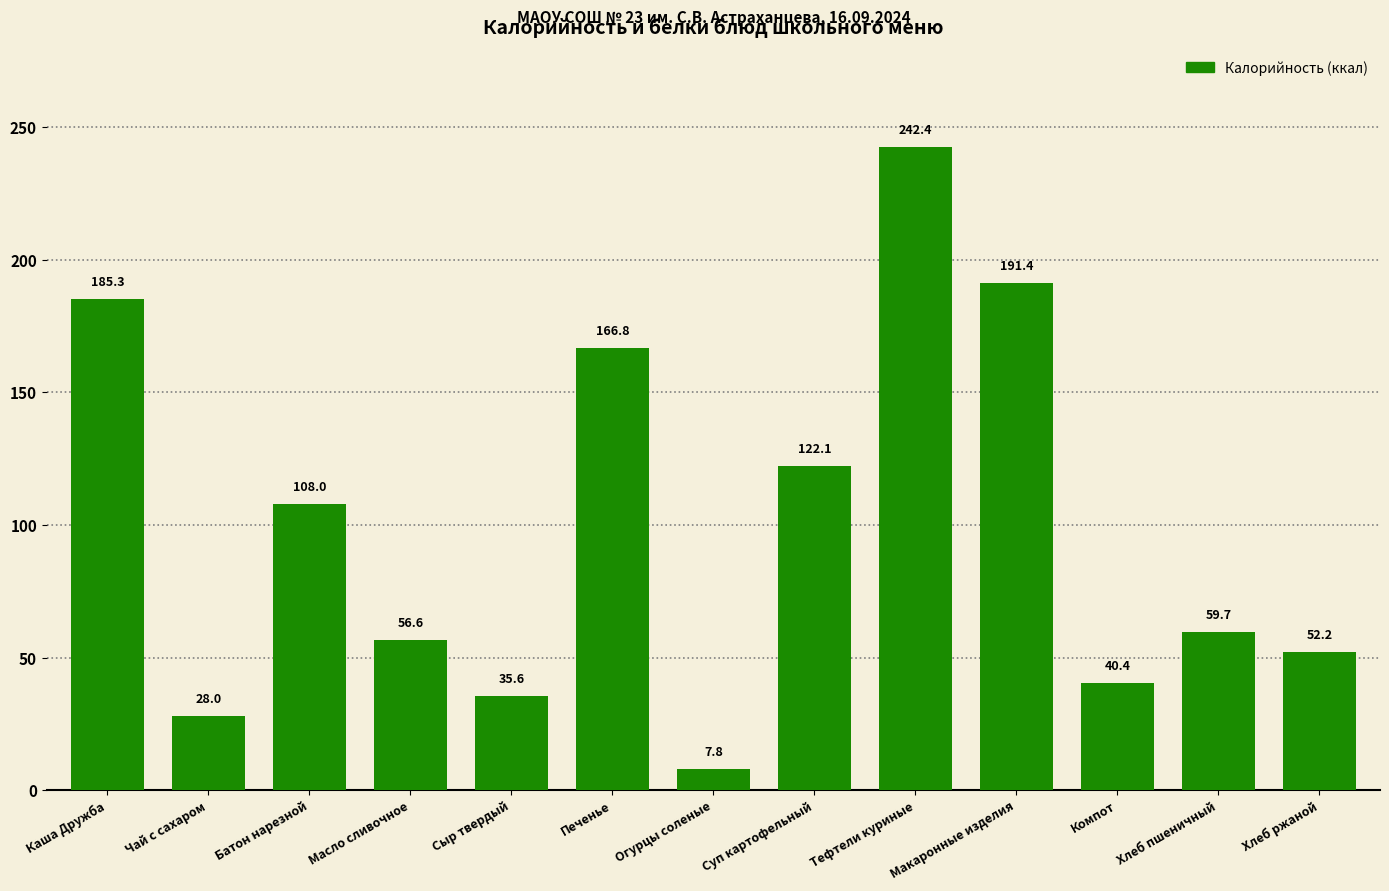

What is the label of the 3rd bar from the right?

Компот